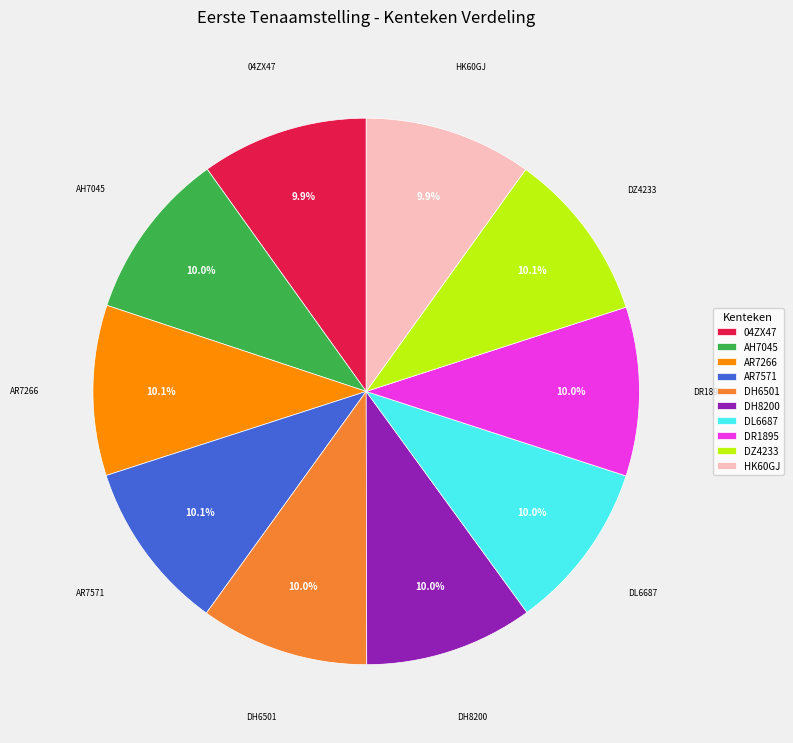

Is the sum of 04ZX47 and DL6687 greater than half?

No